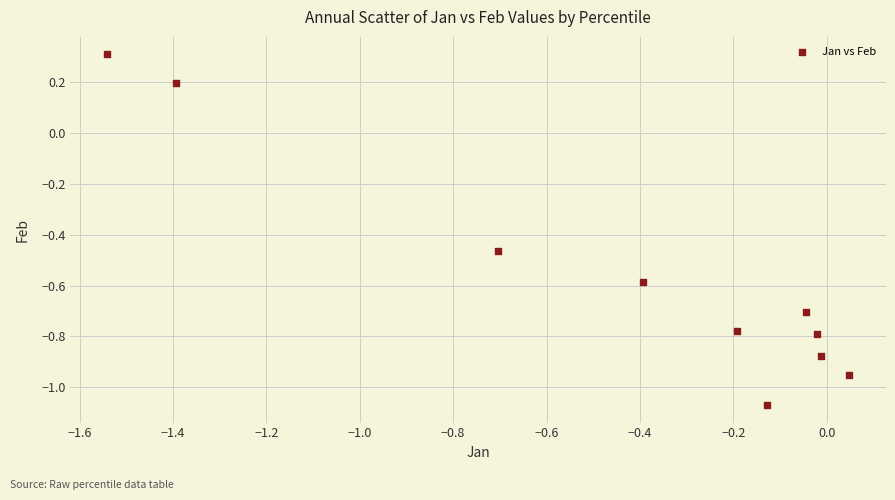

What is the average Y value?

-0.6